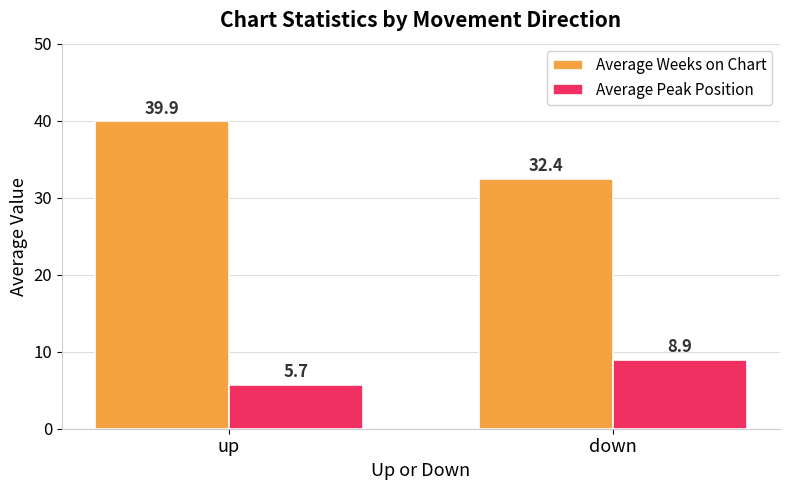

How many bars are there in total?

4